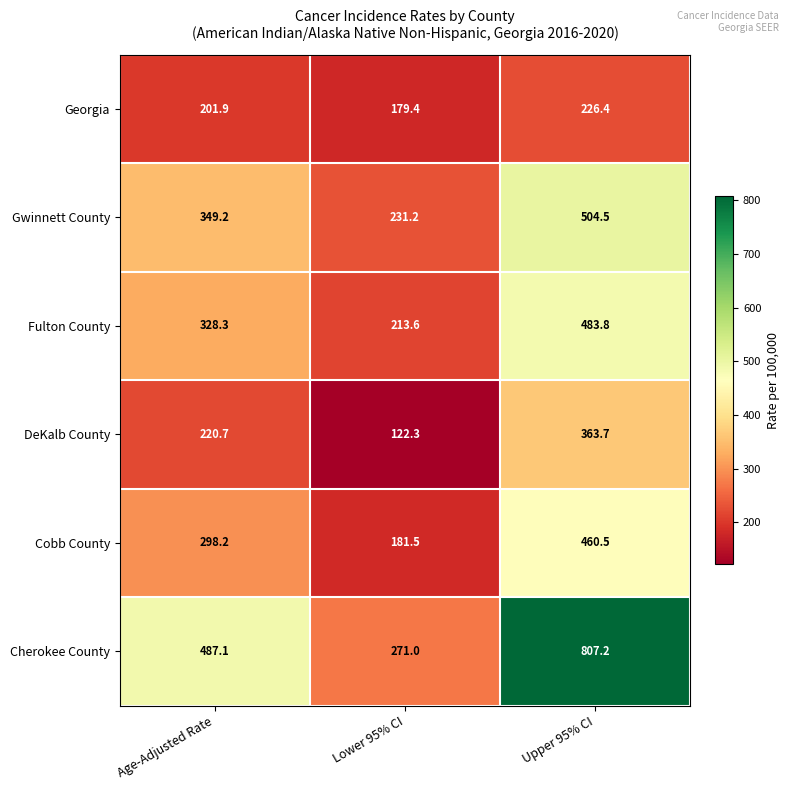

What is the difference between the DeKalb County values at Upper 95% CI and Age-Adjusted Rate?

143.0